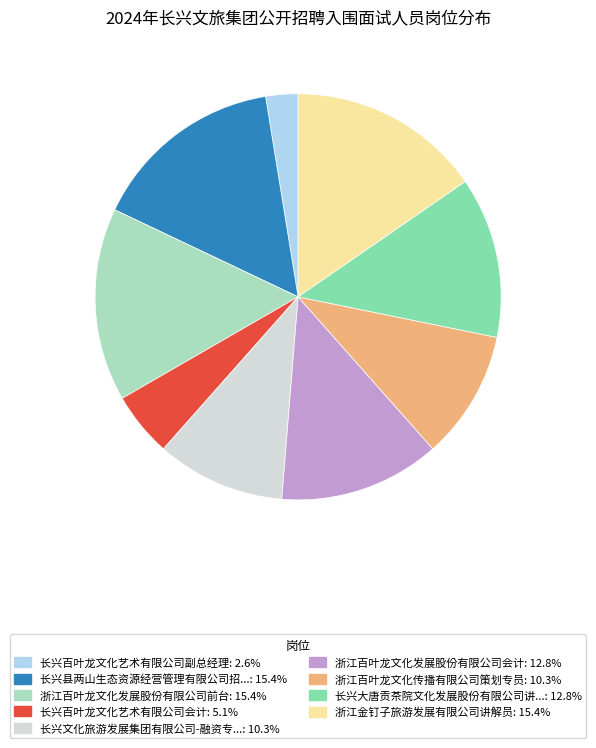

Does any single category account for the majority?

No